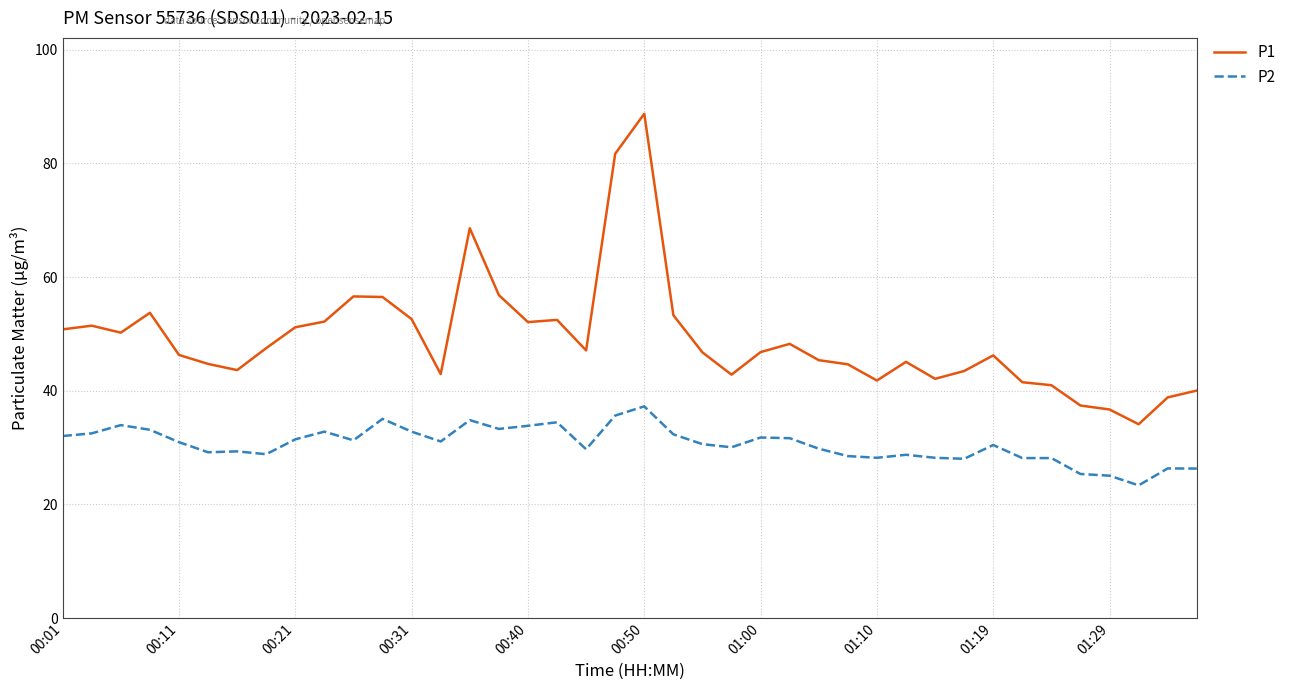

True or false: P1 and P2 intersect in this chart.

False